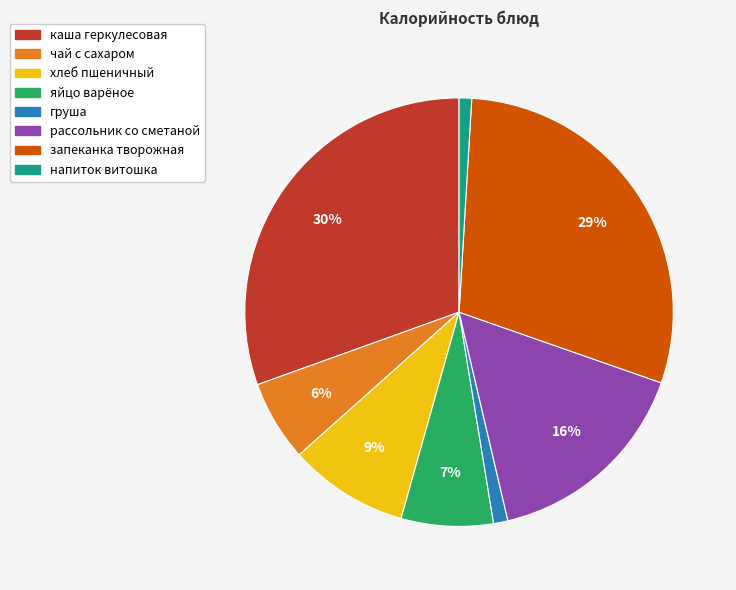

To the nearest percent, what portion does груша represent?

1%